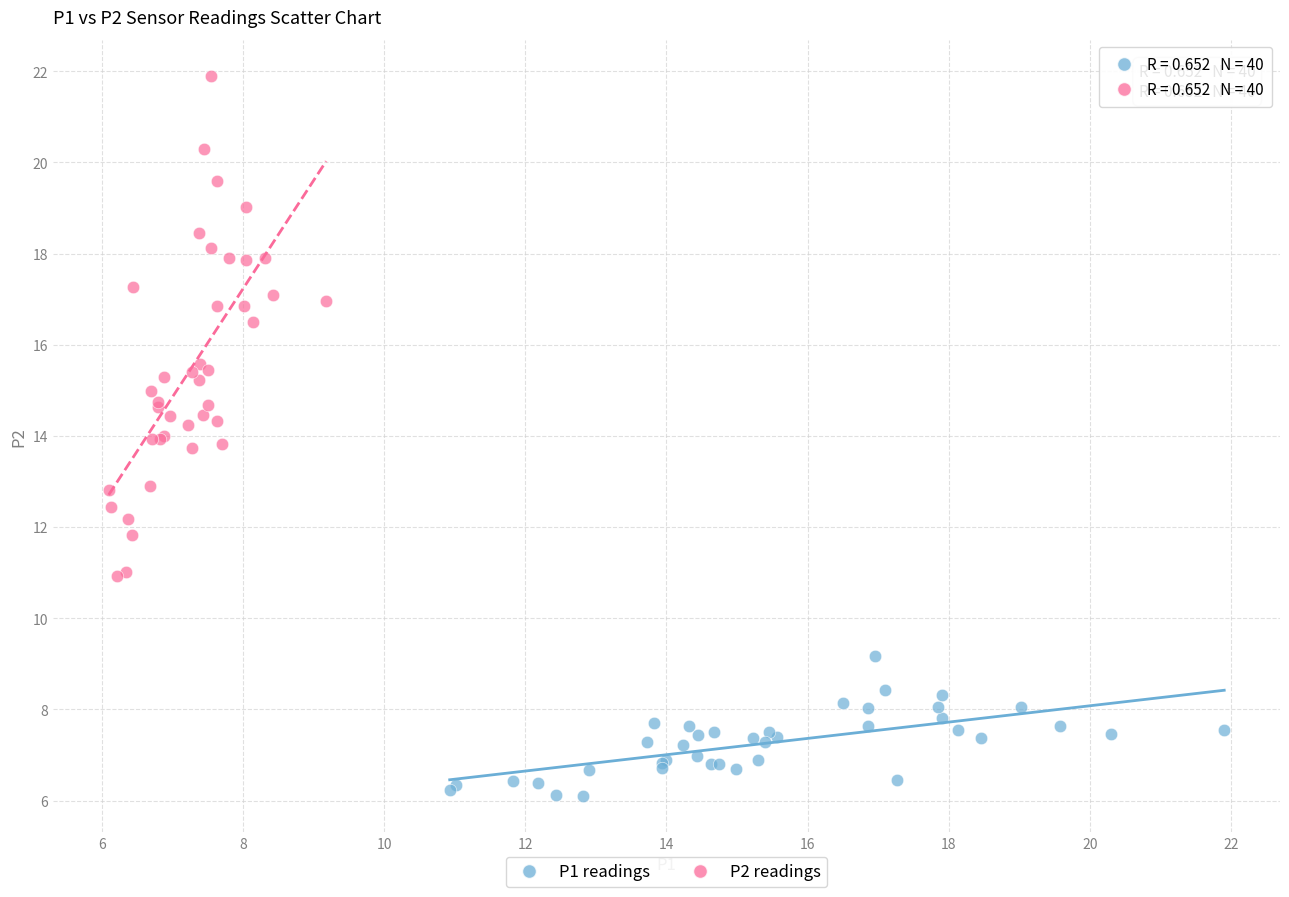

Which series has the widest spread of Y values?

P2 readings